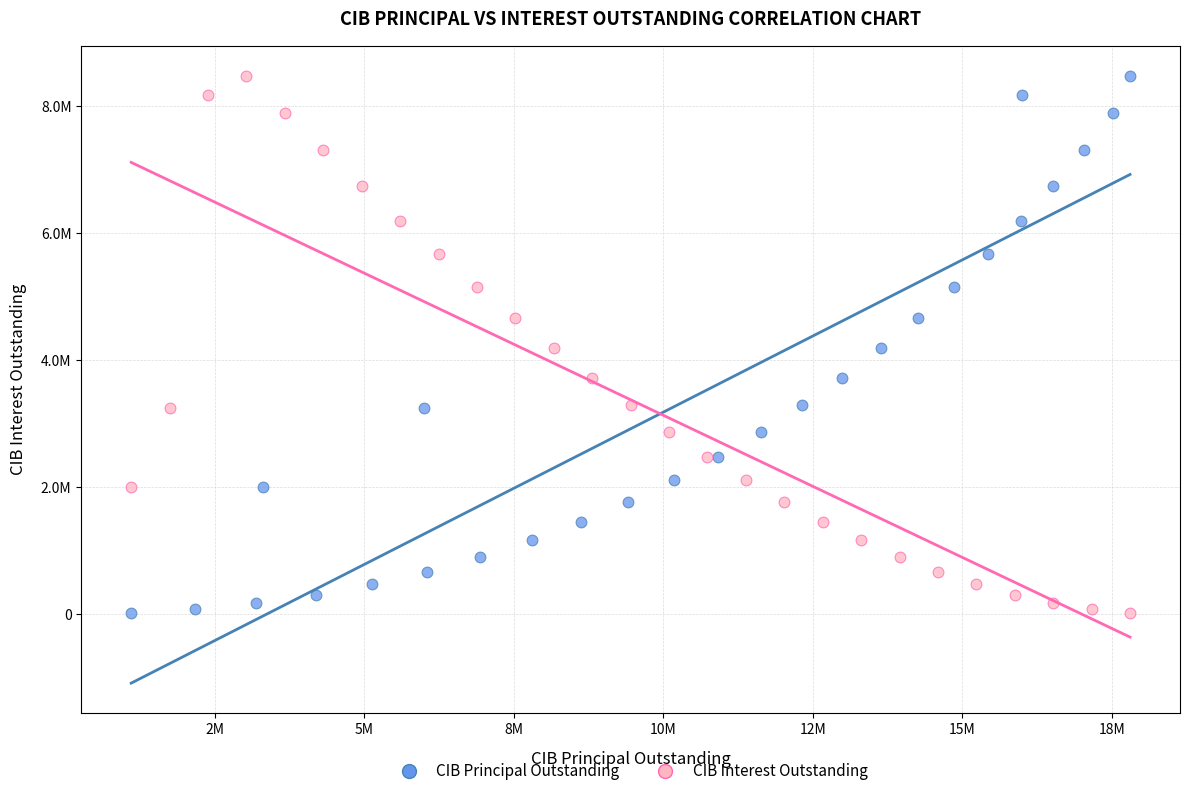

What are all the series names shown in the legend?

CIB Principal Outstanding, CIB Interest Outstanding